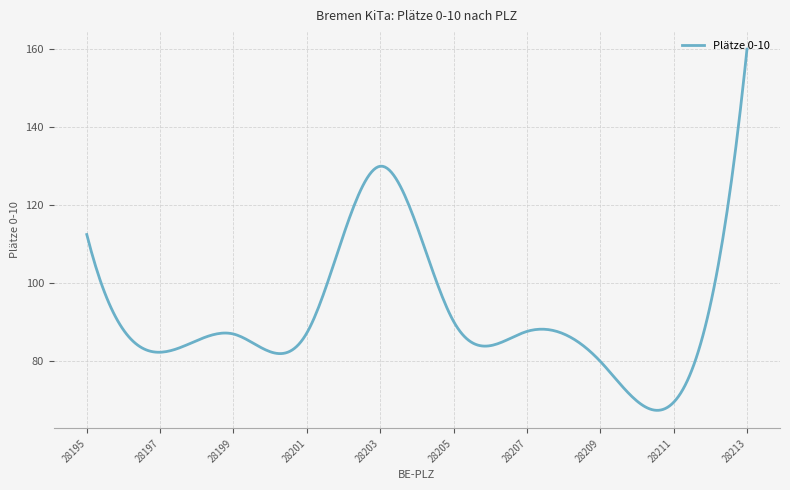

What is the smallest value displayed?

67.4